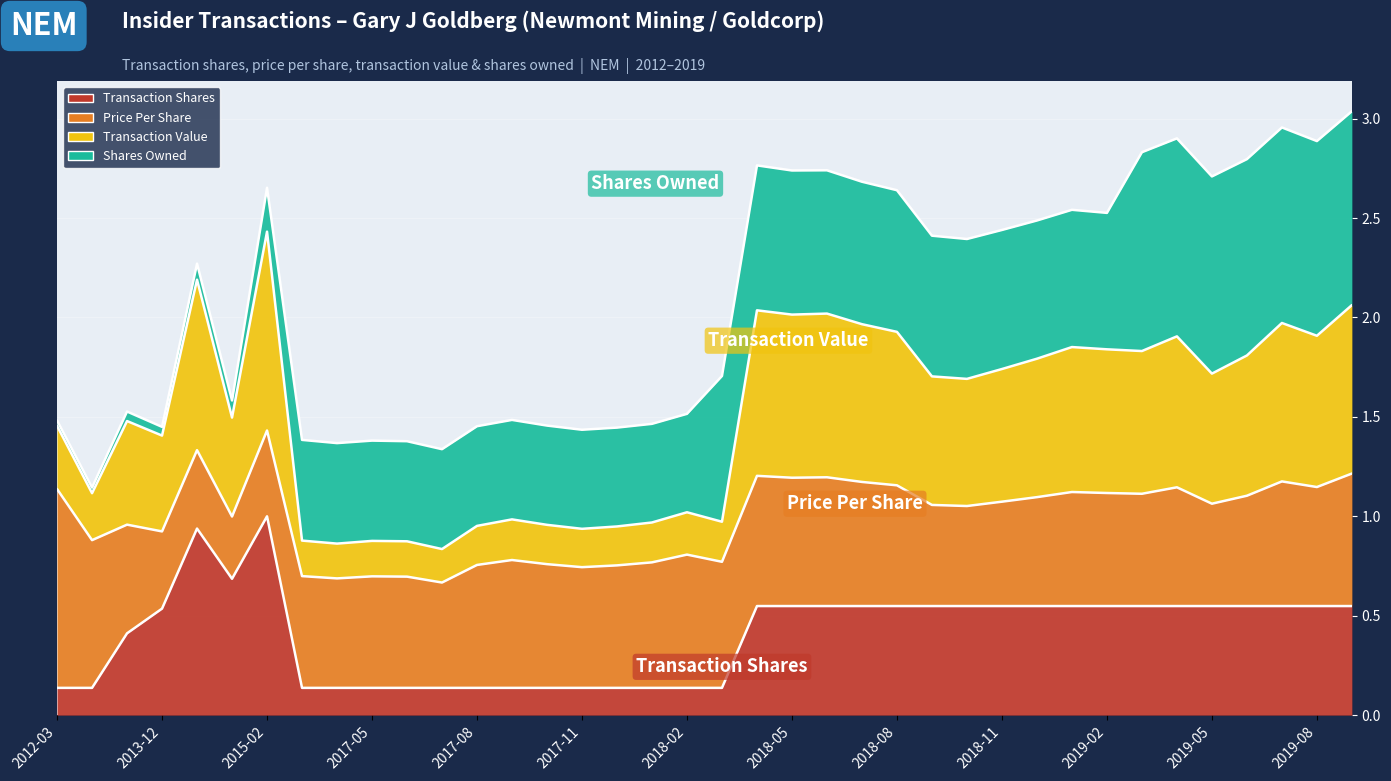

Between 2018-03 and 2018-07, which is larger?

2018-07